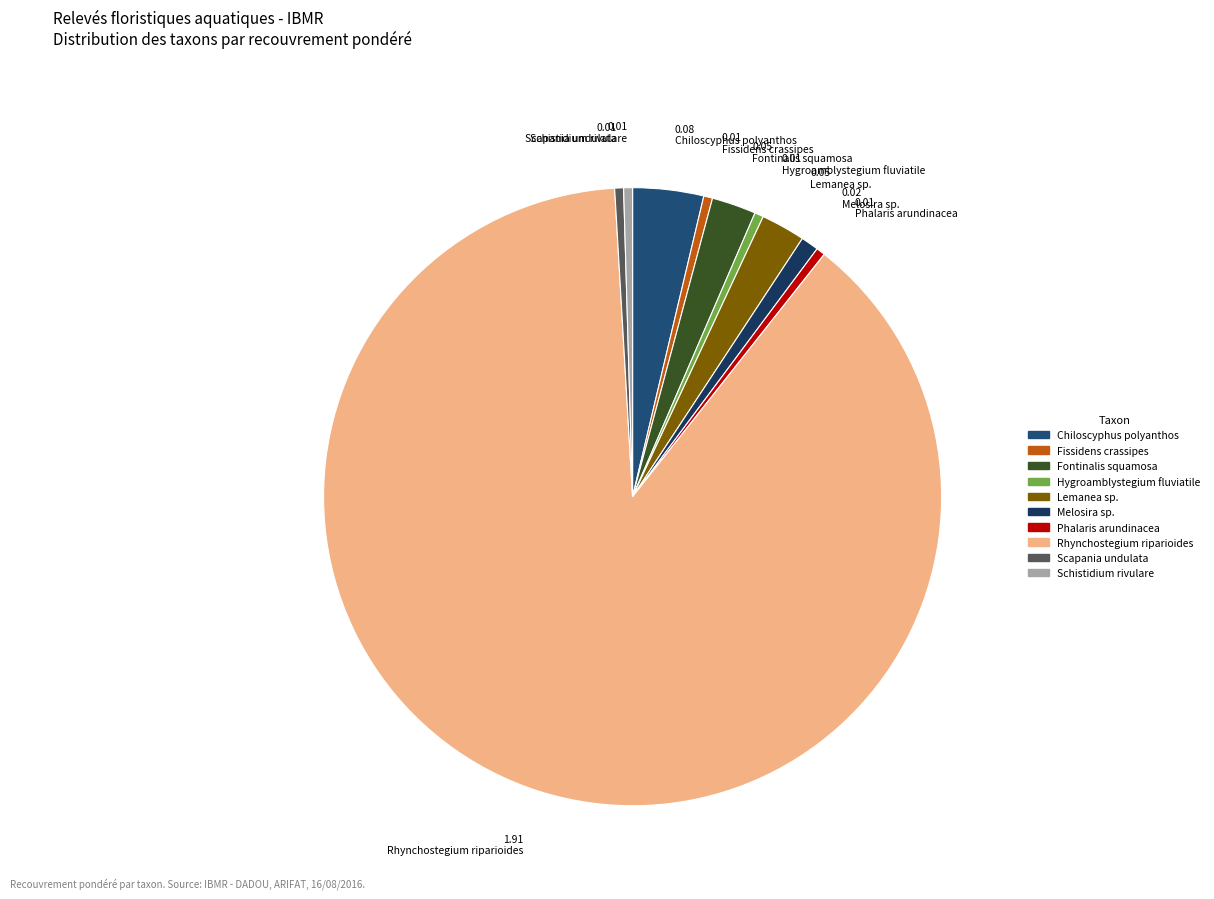

Does 0.05 Lemanea sp. account for over 50% of the chart?

No